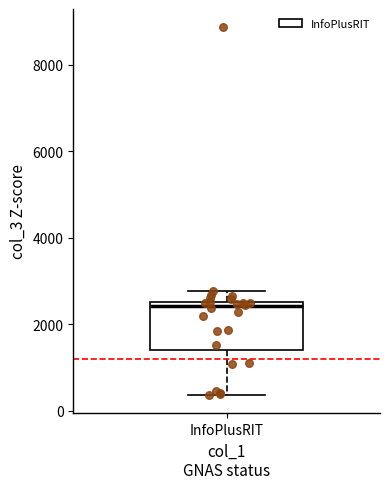

Where does the lower whisker of the box for InfoPlusRIT end on the y-axis? The values are not printed on the chart, so give them approximately, as read against the axis.

400